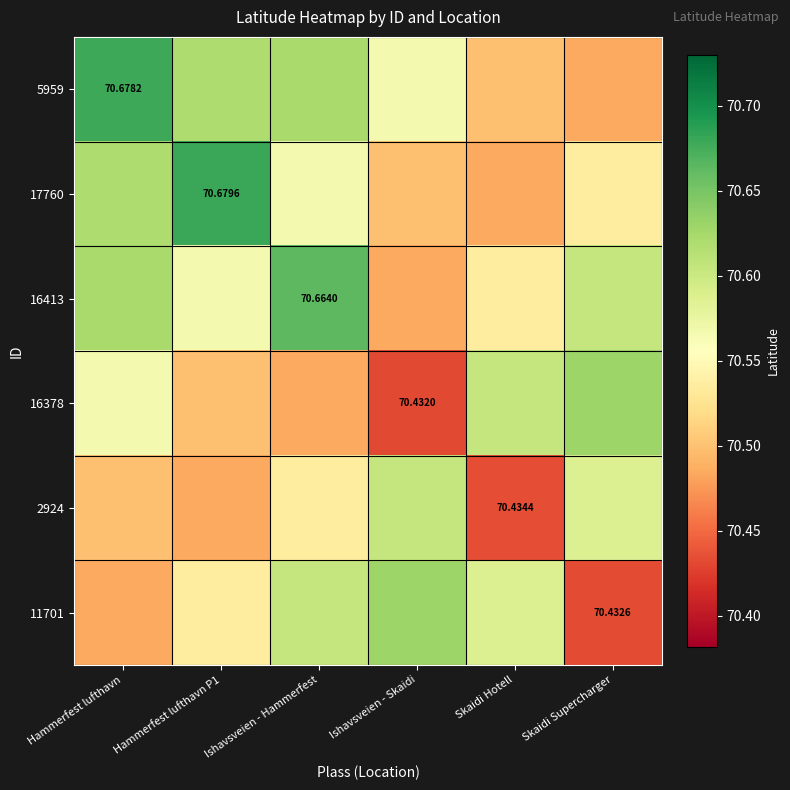

Which category has the highest value across all series?

Hammerfest lufthavn P1